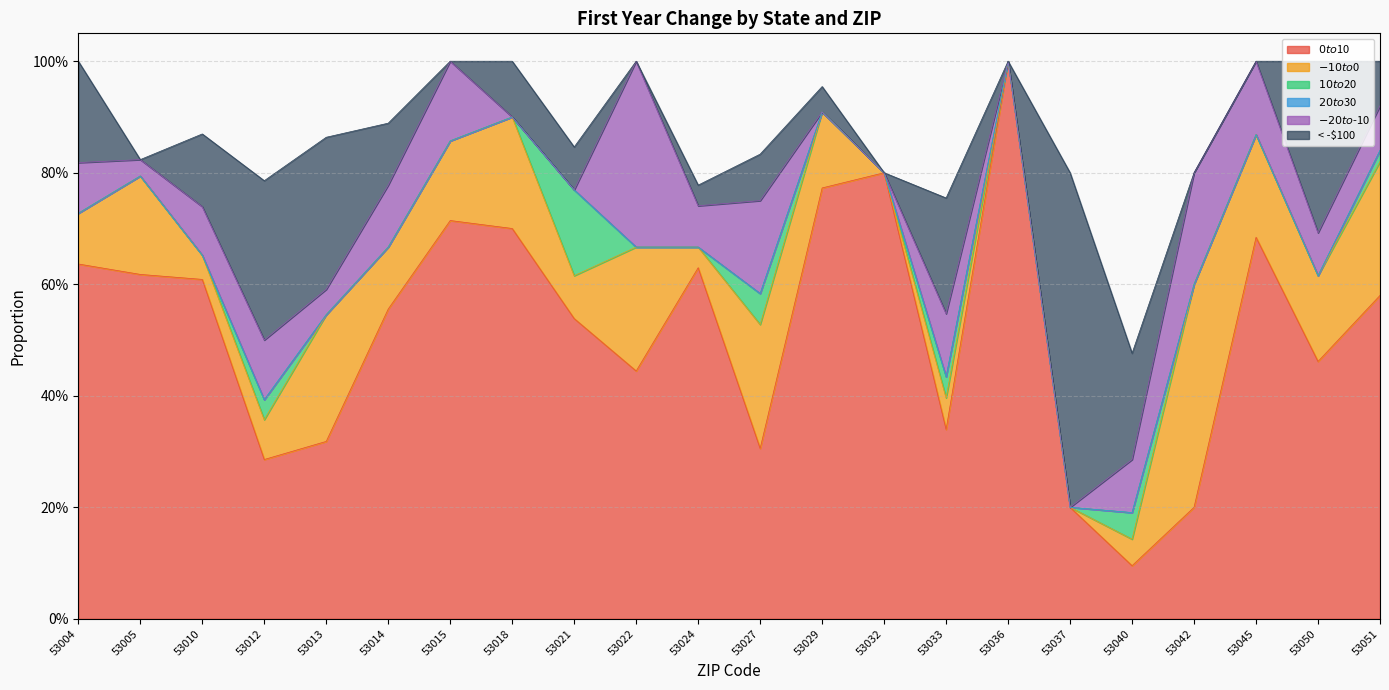

True or false: < -$100 and $20 to $30 cross at least once.

False